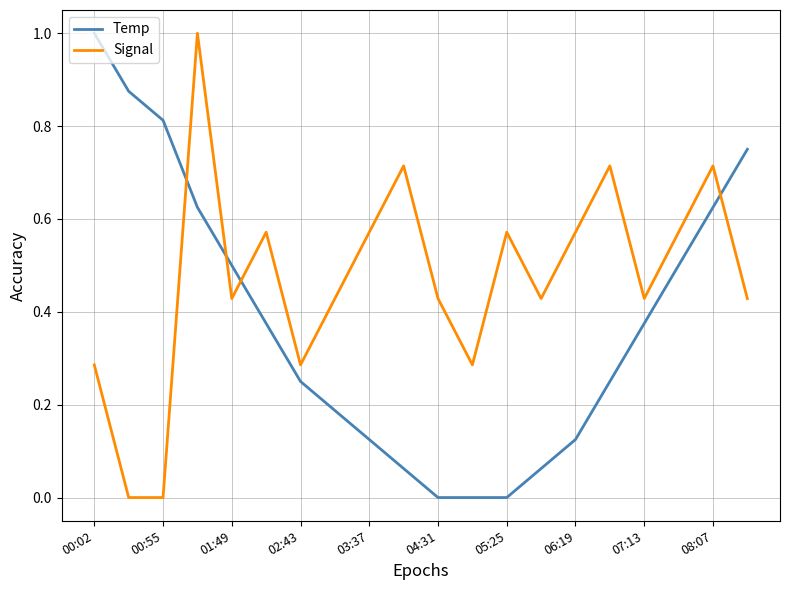

How many intersections are there between Signal and Temp?

4